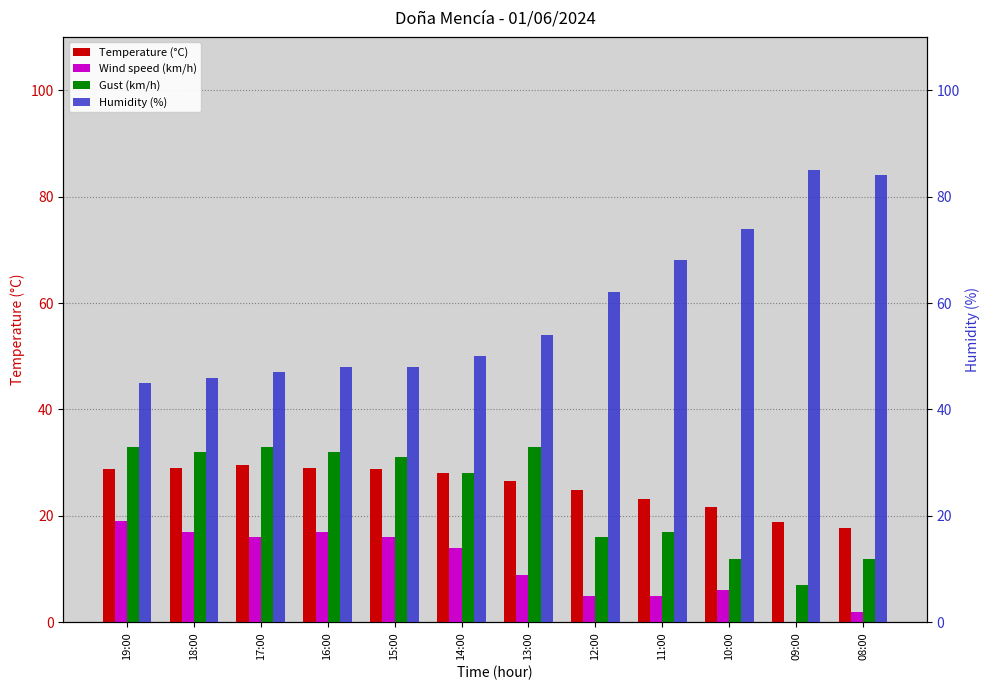

What is the value of the Wind speed (km/h) bar at the 7th from the left?

9.0